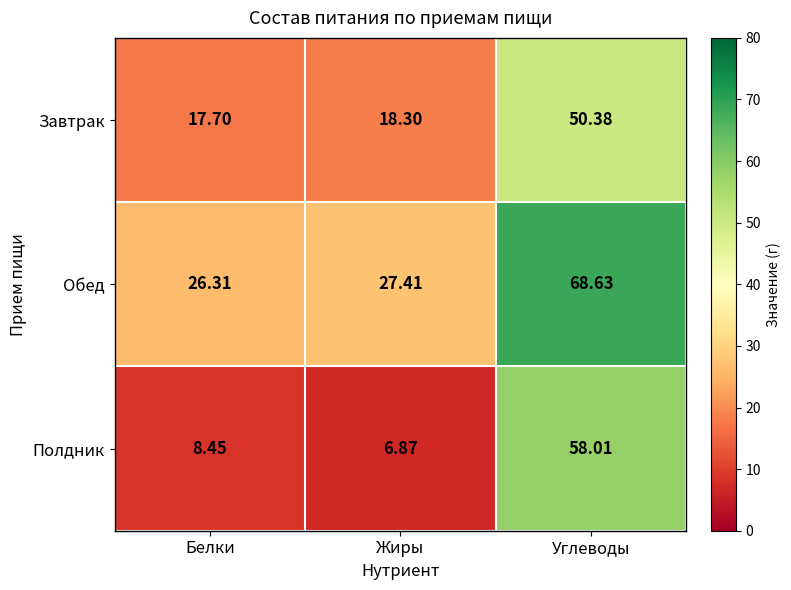

At which category does the chart reach its peak across all series?

Углеводы